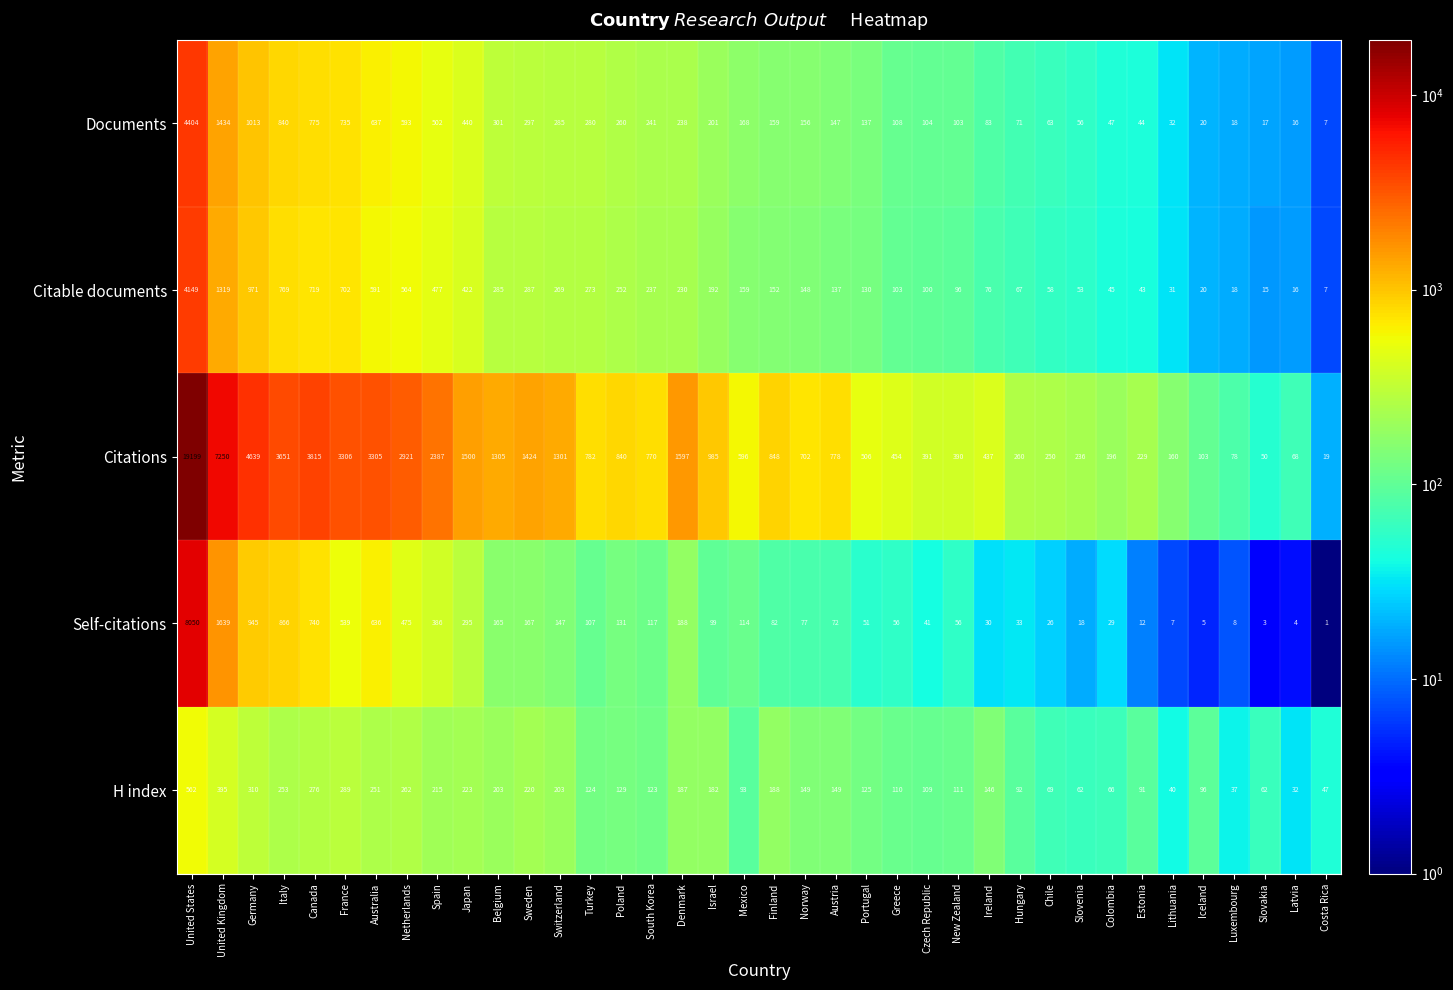

List the series in order of their peak value, highest first.

Citations, Self-citations, Documents, Citable documents, H index